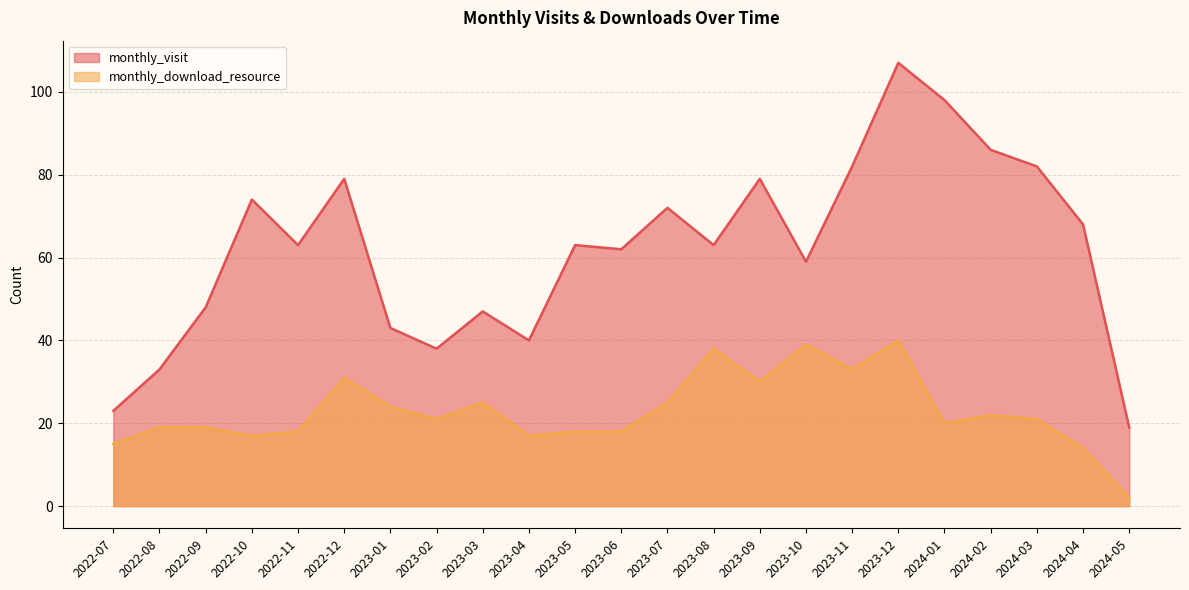

Is the value of monthly_download_resource at 2024-02 greater than the value of monthly_visit at 2022-07?

No